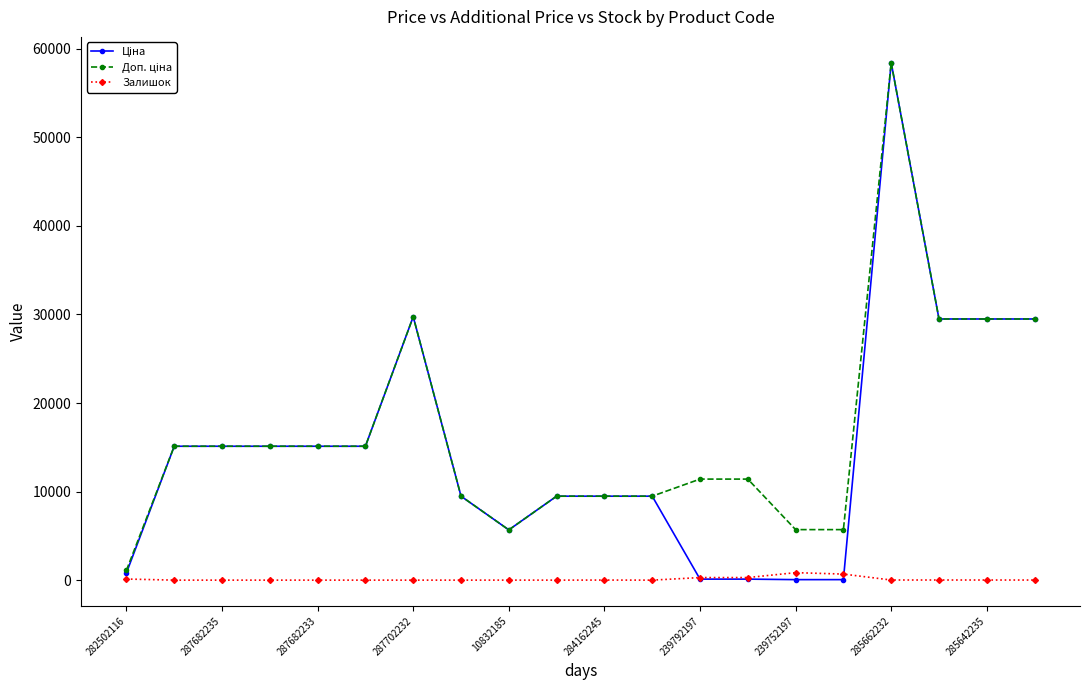

True or false: Залишок has more than 0 interior local peaks.

True